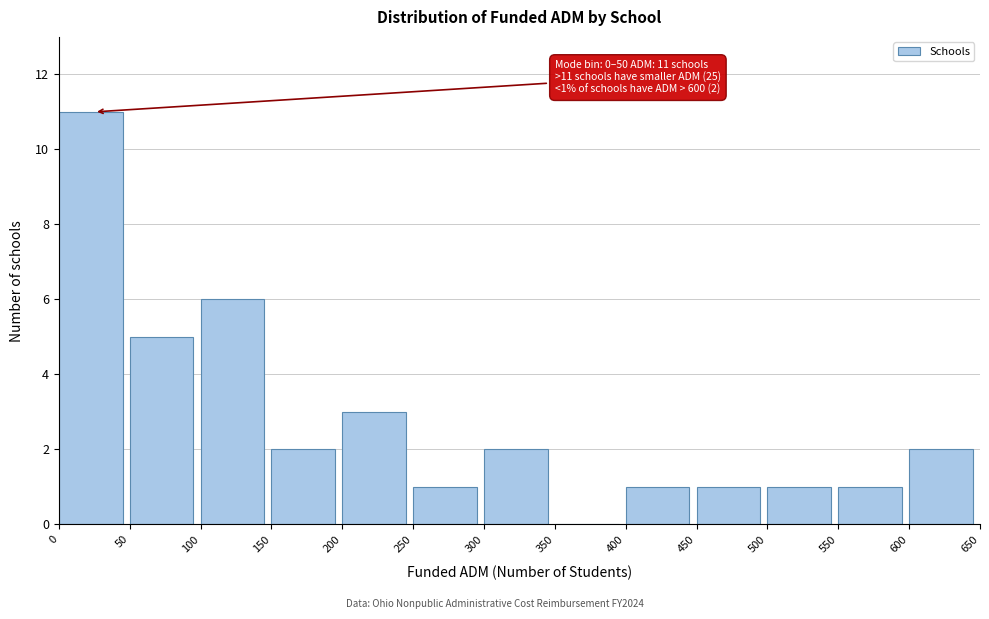

Which range on the x-axis has the tallest bar?

0 to 50